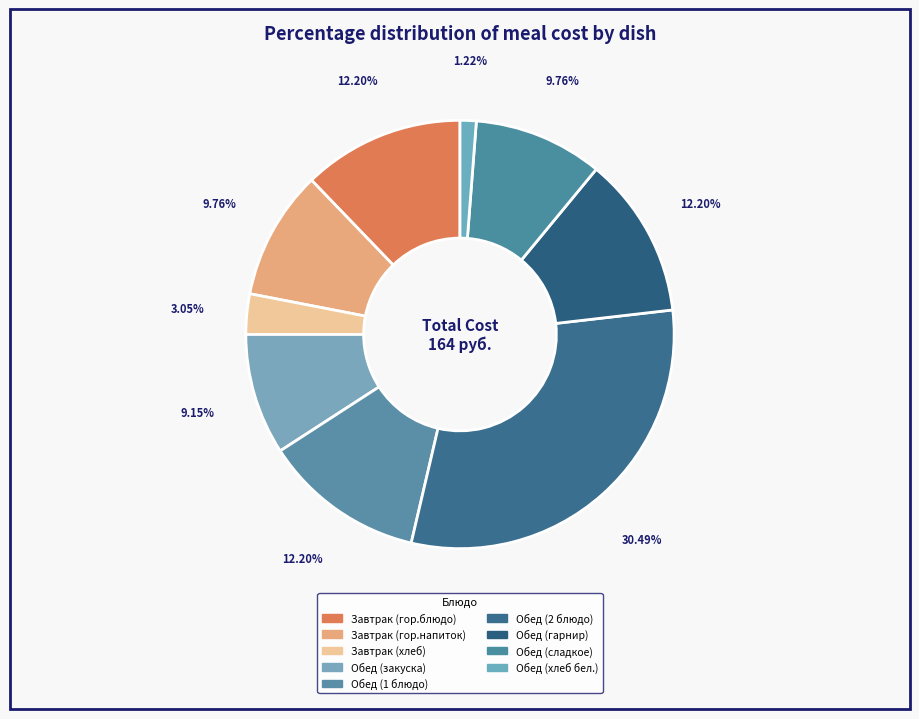

Which has a higher value, Обед (сладкое) or Обед (хлеб бел.)?

Обед (сладкое)